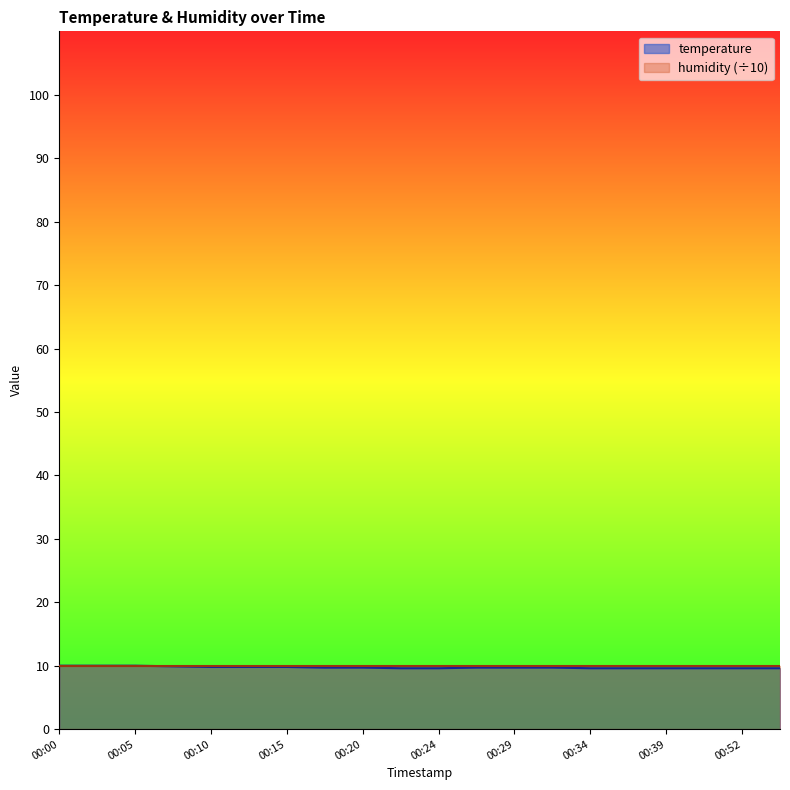

Count the values in the range 9 to 10.

20